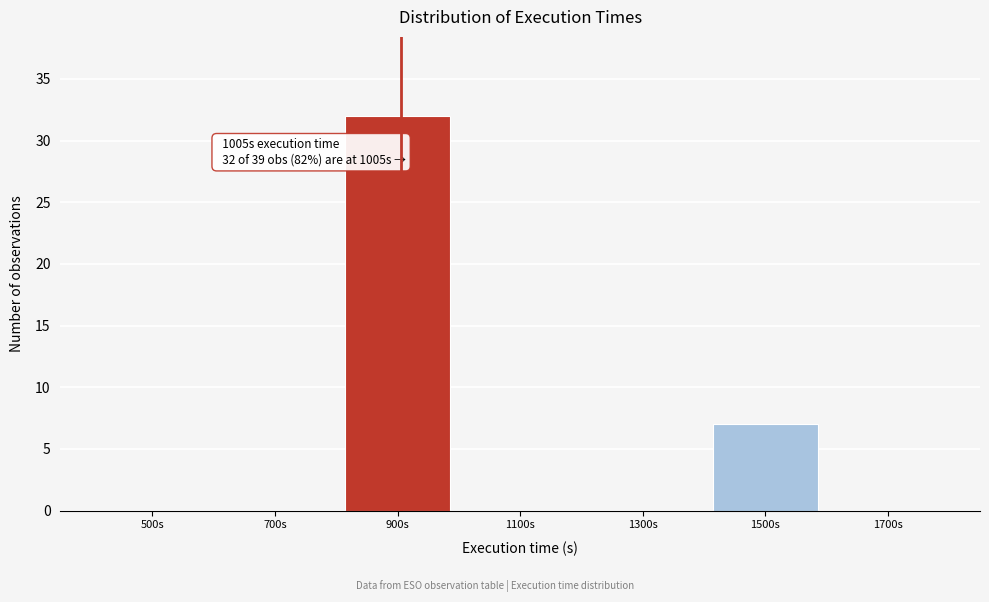

Reading left to right, transcribe all the data shown in this chart.

500s=0	700s=0	900s=32	1100s=0	1300s=0	1500s=7	1700s=0